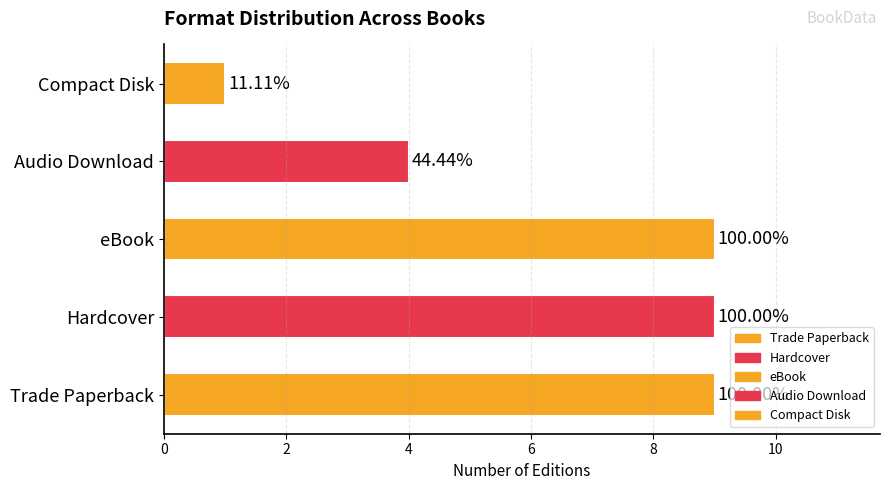

What is the minimum value shown in the chart?

1